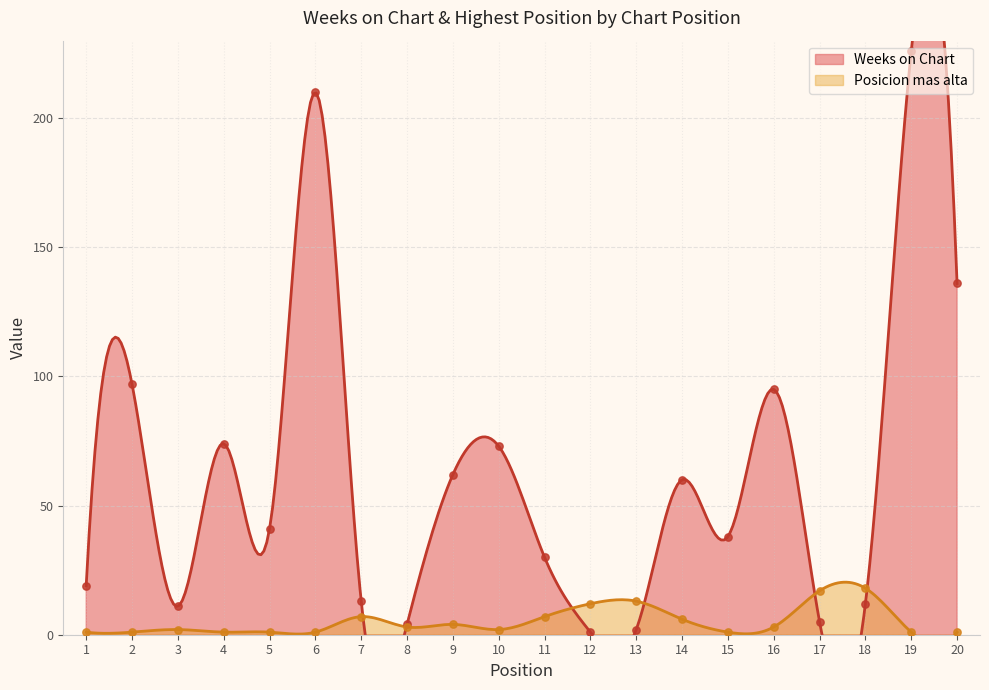

At how many categories does at least one series exceed 172?

2